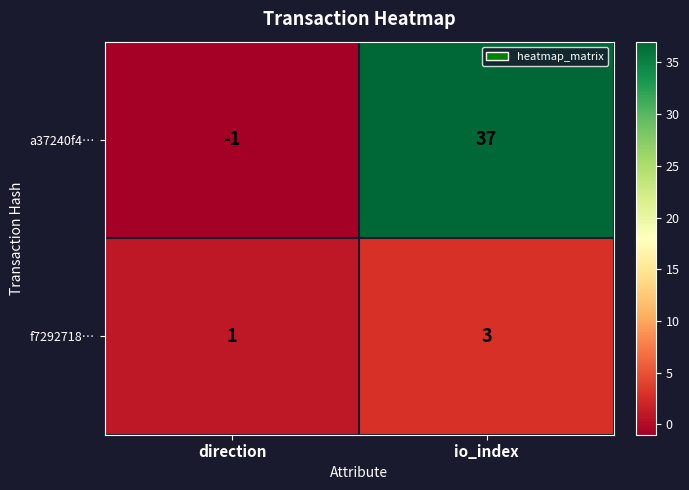

What is the sum of all f7292718… values?

4